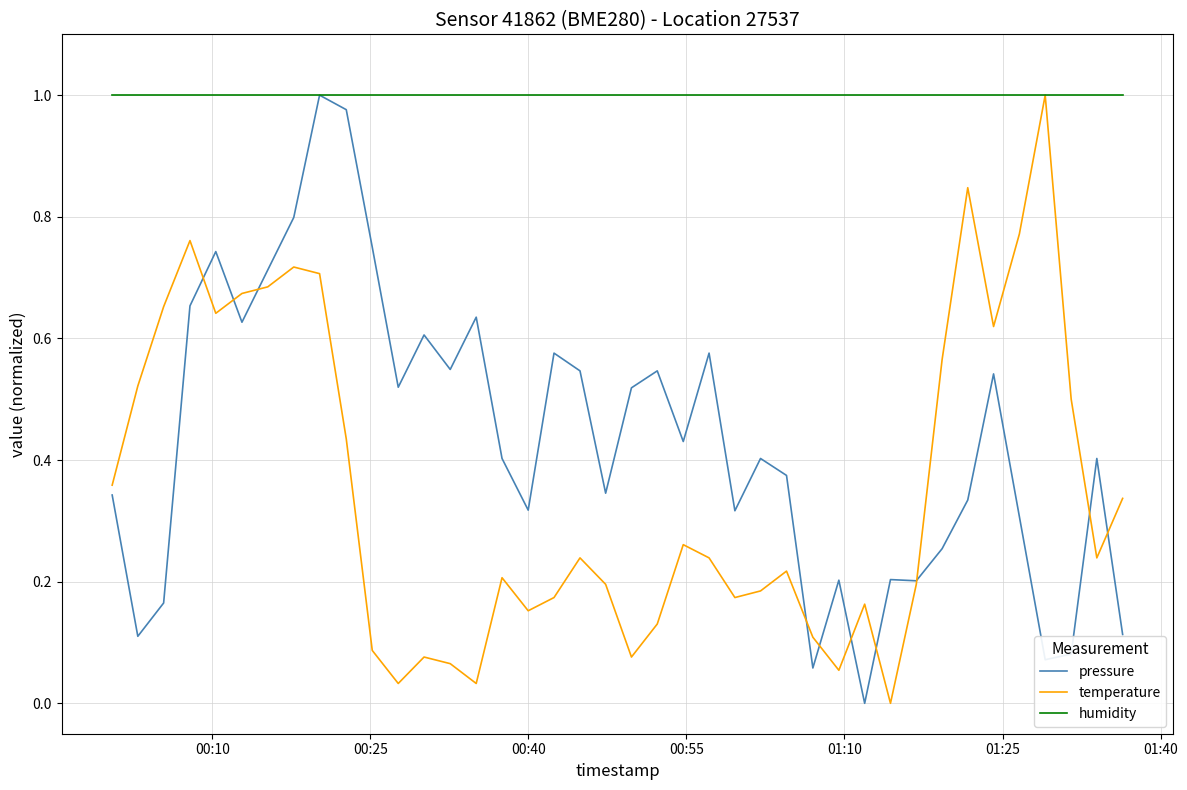

Which series has the largest total across all categories?

humidity